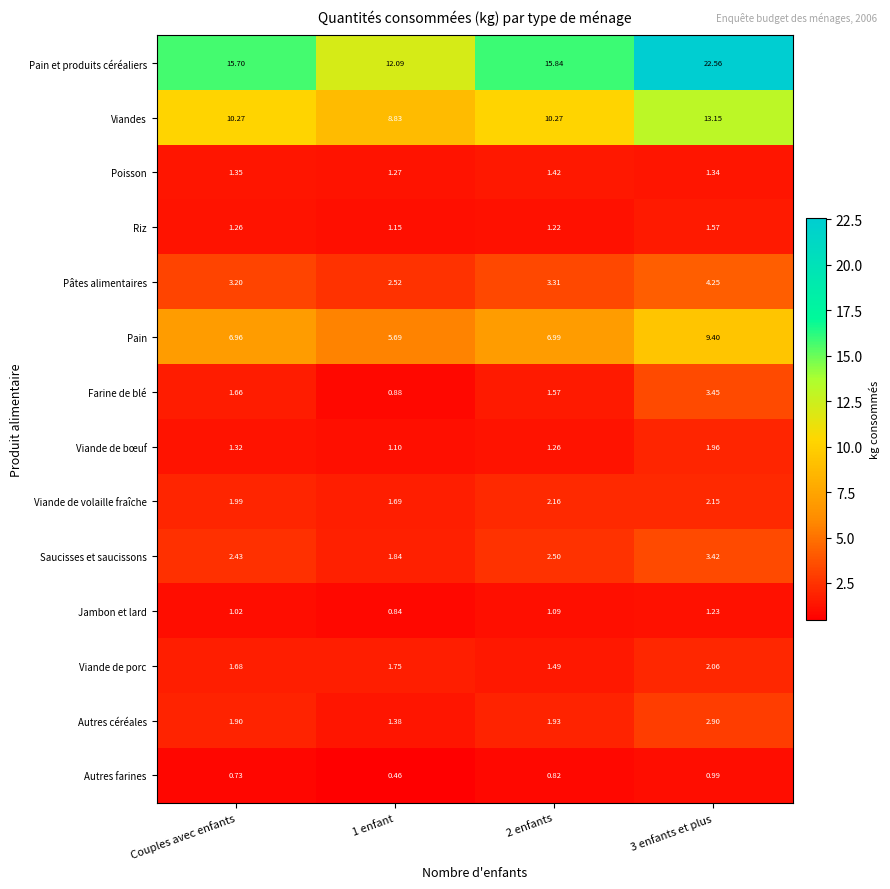

Which series has the largest range (max minus min)?

Pain et produits céréaliers